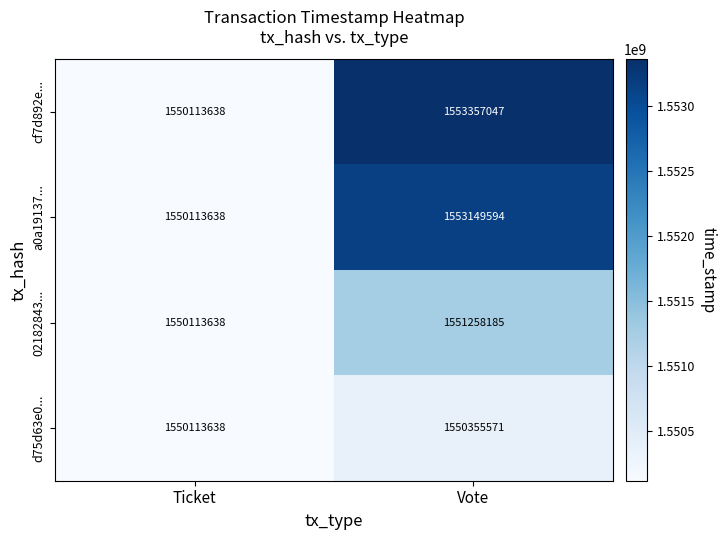

What is the minimum value for d75d63e0...?

1550113638